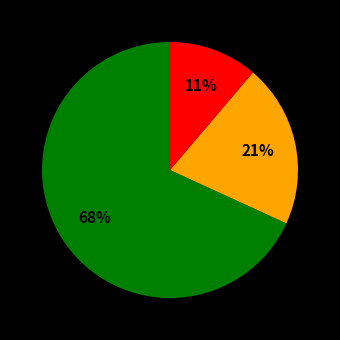

How many segments does this pie chart have?

3